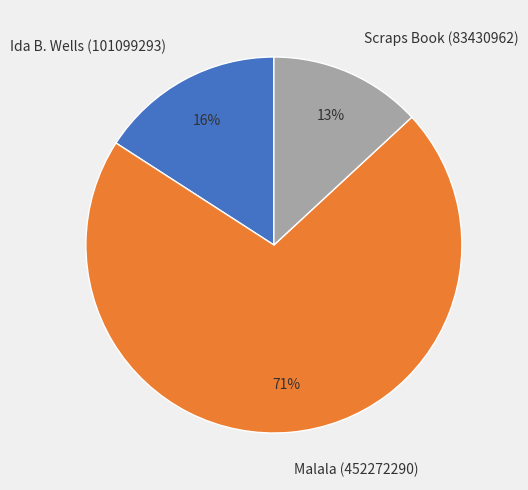

To the nearest percent, what is the difference between the largest and smallest slice percentages?

58%